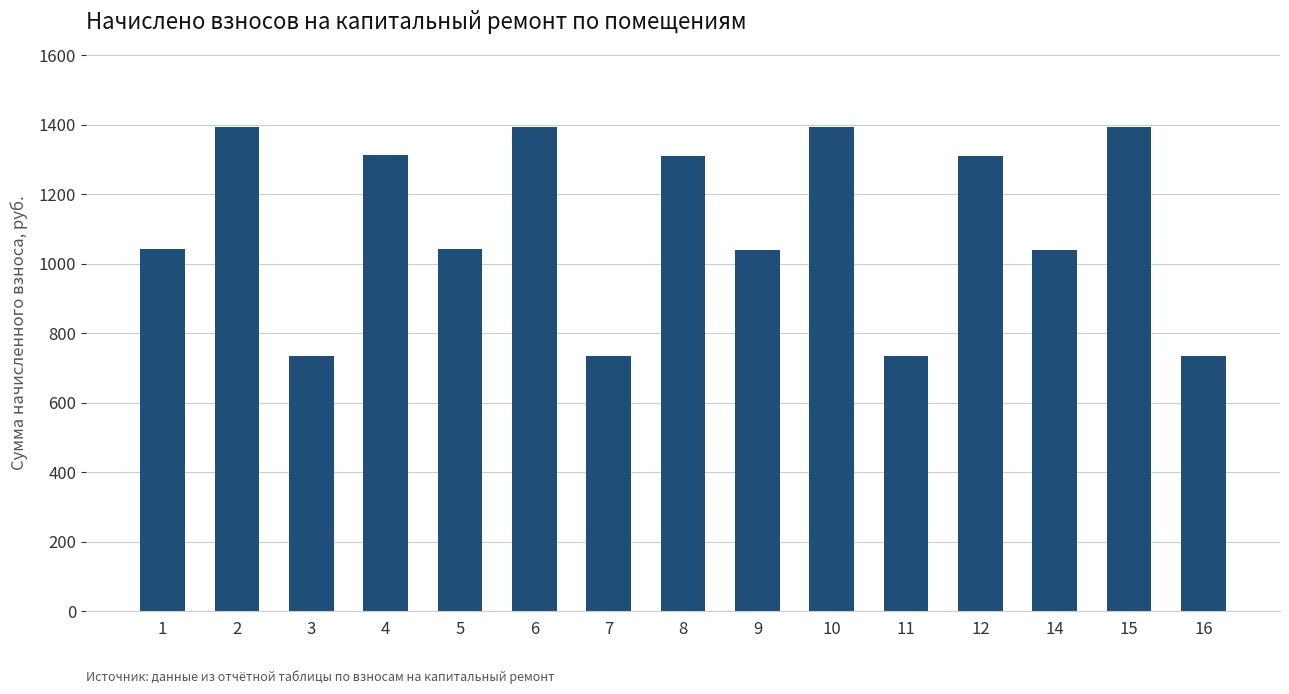

True or false: the data shows 325.0 at 15.

False